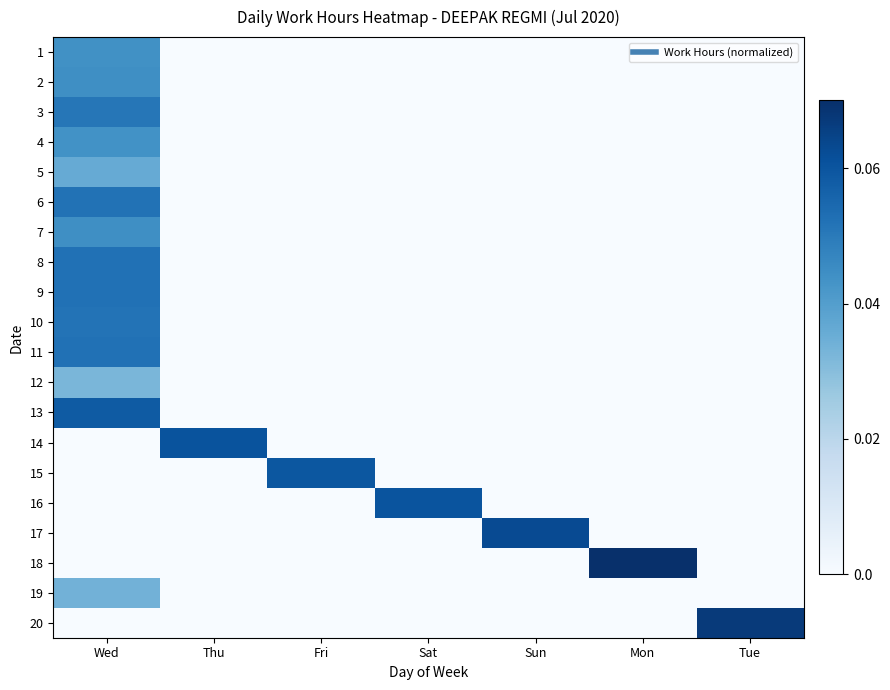

Reading left to right, transcribe all the data shown in this chart.

1: Wed=0.0	Thu=0.0	Fri=0.0	Sat=0.0	Sun=0.0	Mon=0.0	Tue=0.0
2: Wed=0.0	Thu=0.0	Fri=0.0	Sat=0.0	Sun=0.0	Mon=0.0	Tue=0.0
3: Wed=0.1	Thu=0.0	Fri=0.0	Sat=0.0	Sun=0.0	Mon=0.0	Tue=0.0
4: Wed=0.0	Thu=0.0	Fri=0.0	Sat=0.0	Sun=0.0	Mon=0.0	Tue=0.0
5: Wed=0.0	Thu=0.0	Fri=0.0	Sat=0.0	Sun=0.0	Mon=0.0	Tue=0.0
6: Wed=0.1	Thu=0.0	Fri=0.0	Sat=0.0	Sun=0.0	Mon=0.0	Tue=0.0
7: Wed=0.0	Thu=0.0	Fri=0.0	Sat=0.0	Sun=0.0	Mon=0.0	Tue=0.0
8: Wed=0.1	Thu=0.0	Fri=0.0	Sat=0.0	Sun=0.0	Mon=0.0	Tue=0.0
9: Wed=0.1	Thu=0.0	Fri=0.0	Sat=0.0	Sun=0.0	Mon=0.0	Tue=0.0
10: Wed=0.1	Thu=0.0	Fri=0.0	Sat=0.0	Sun=0.0	Mon=0.0	Tue=0.0
11: Wed=0.1	Thu=0.0	Fri=0.0	Sat=0.0	Sun=0.0	Mon=0.0	Tue=0.0
12: Wed=0.0	Thu=0.0	Fri=0.0	Sat=0.0	Sun=0.0	Mon=0.0	Tue=0.0
13: Wed=0.1	Thu=0.0	Fri=0.0	Sat=0.0	Sun=0.0	Mon=0.0	Tue=0.0
14: Wed=0.0	Thu=0.1	Fri=0.0	Sat=0.0	Sun=0.0	Mon=0.0	Tue=0.0
15: Wed=0.0	Thu=0.0	Fri=0.1	Sat=0.0	Sun=0.0	Mon=0.0	Tue=0.0
16: Wed=0.0	Thu=0.0	Fri=0.0	Sat=0.1	Sun=0.0	Mon=0.0	Tue=0.0
17: Wed=0.0	Thu=0.0	Fri=0.0	Sat=0.0	Sun=0.1	Mon=0.0	Tue=0.0
18: Wed=0.0	Thu=0.0	Fri=0.0	Sat=0.0	Sun=0.0	Mon=0.1	Tue=0.0
19: Wed=0.0	Thu=0.0	Fri=0.0	Sat=0.0	Sun=0.0	Mon=0.0	Tue=0.0
20: Wed=0.0	Thu=0.0	Fri=0.0	Sat=0.0	Sun=0.0	Mon=0.0	Tue=0.1